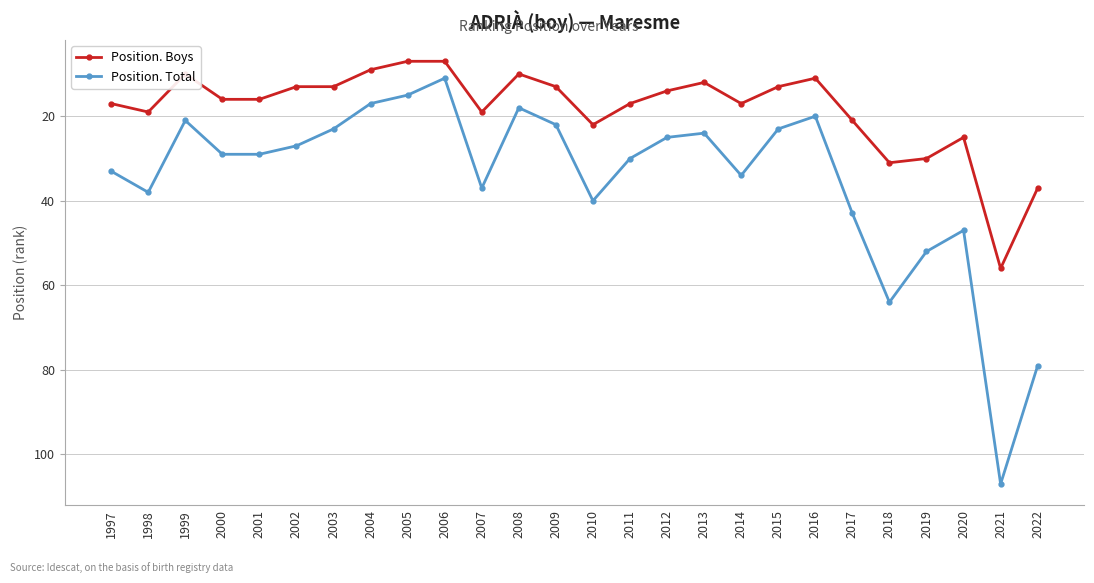

Is it true that Position. Total equals 63 at 2007?

False